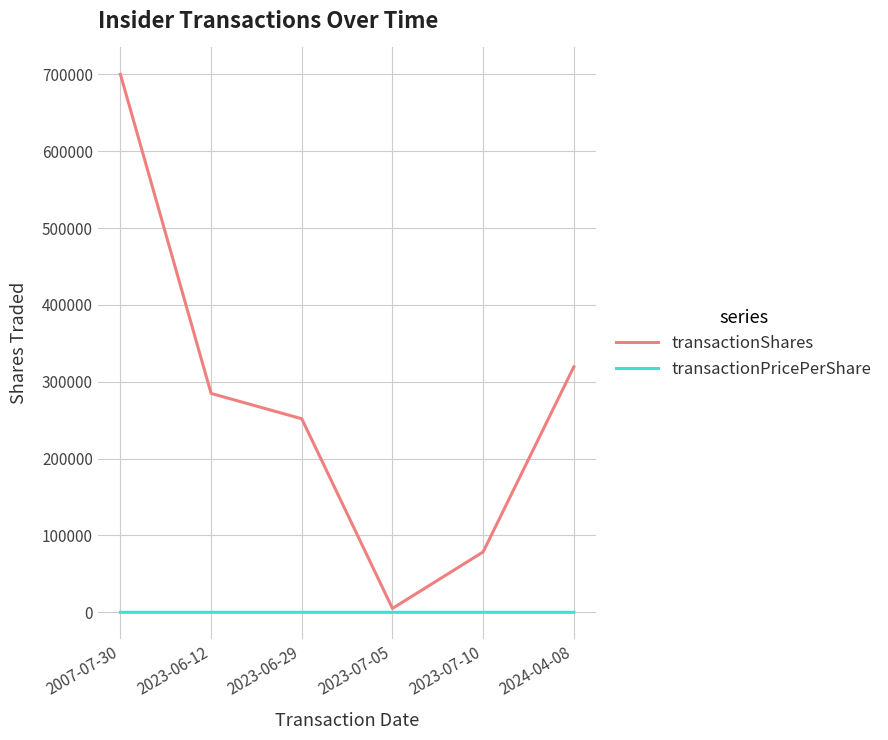

Which series has the largest range (max minus min)?

transactionShares